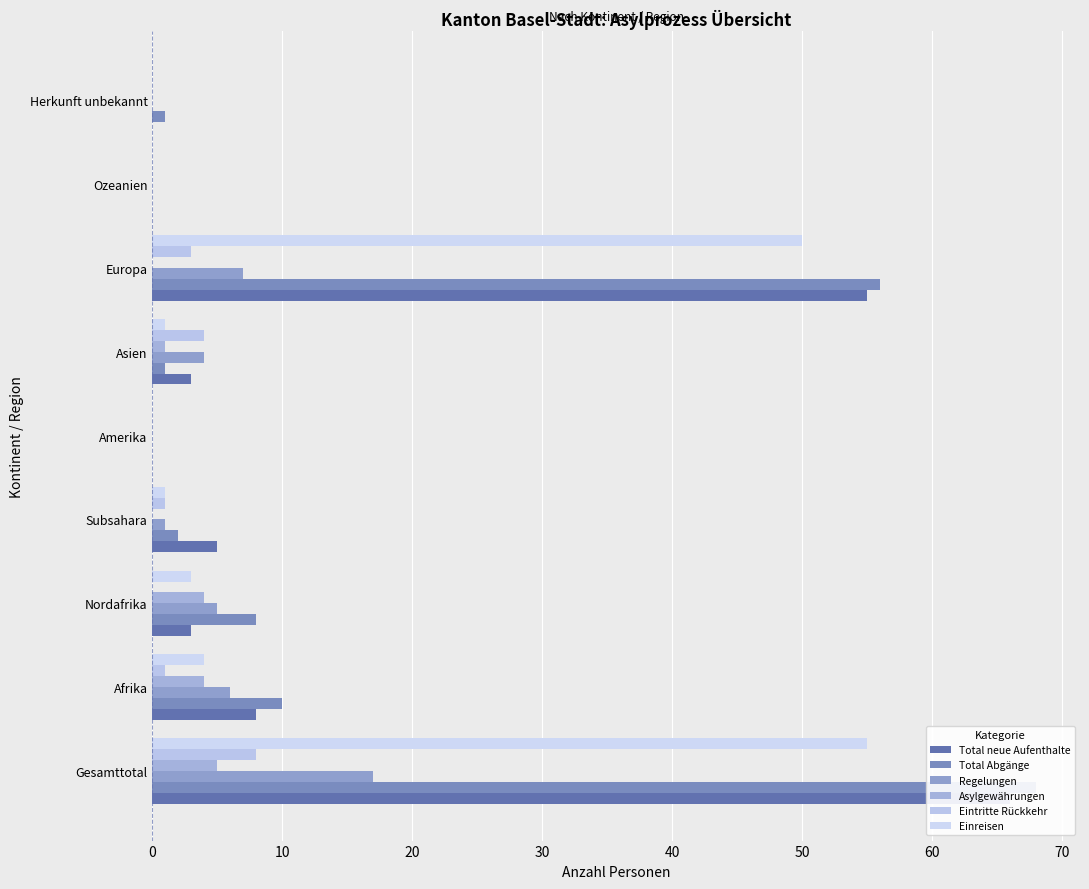

Rank the series by their maximum value, from lowest to highest.

Asylgewährungen, Eintritte Rückkehr, Regelungen, Einreisen, Total neue Aufenthalte, Total Abgänge